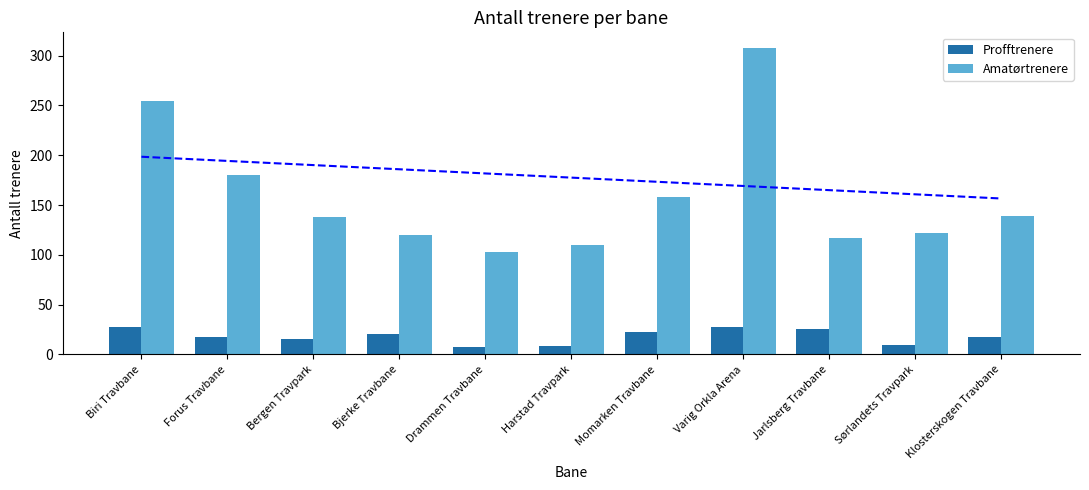

Which category has the lowest value in the Profftrenere series?

Drammen Travbane